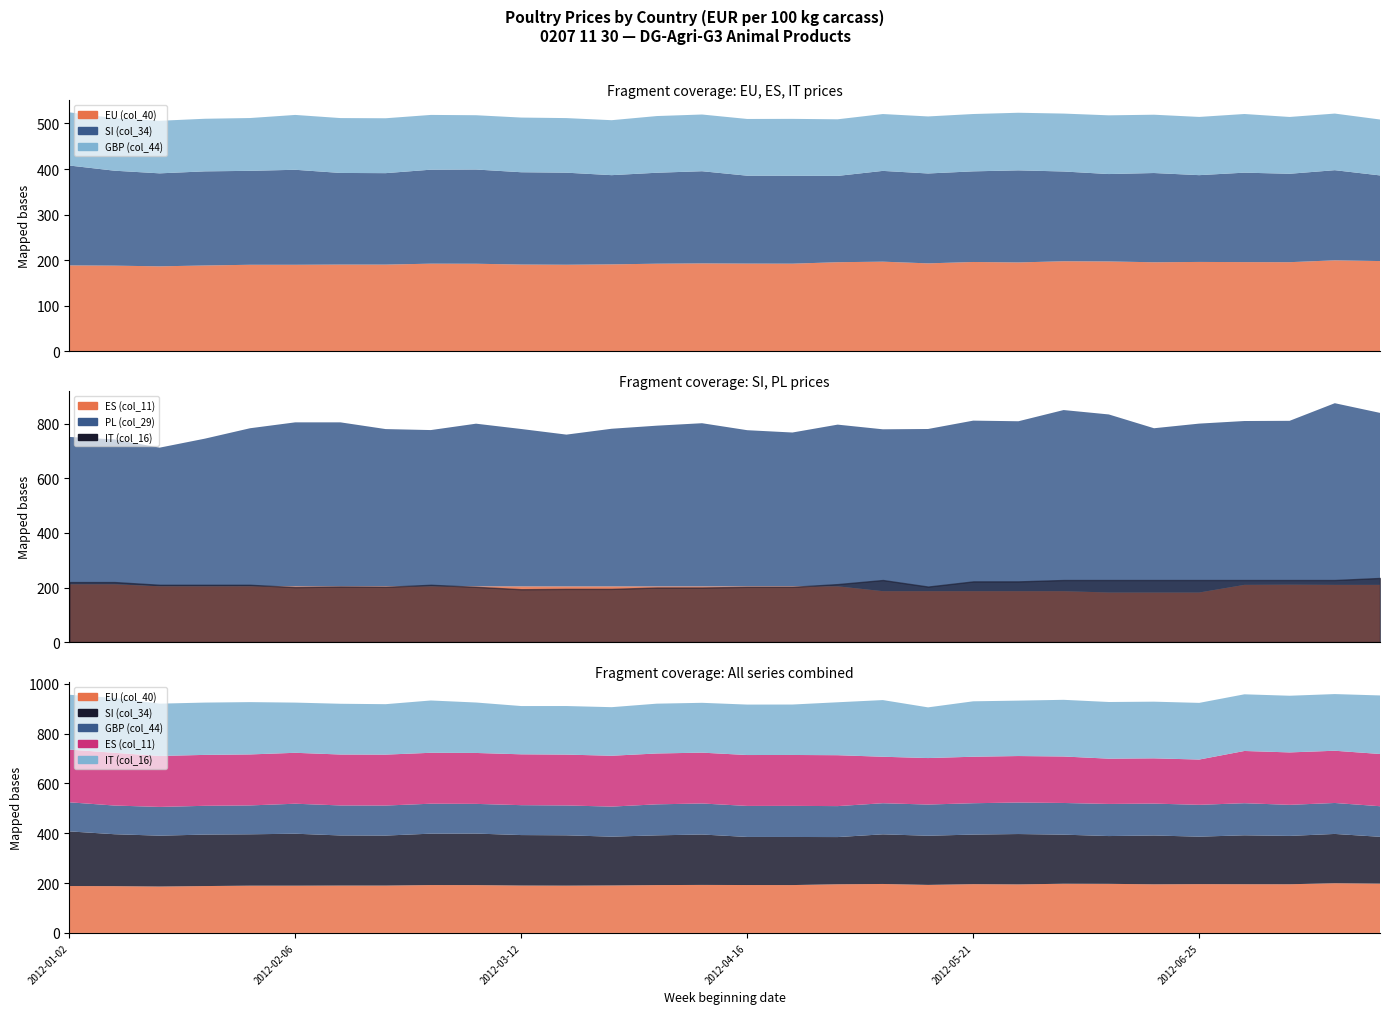

True or false: SI (col_34) and ES (col_11) intersect in this chart.

True